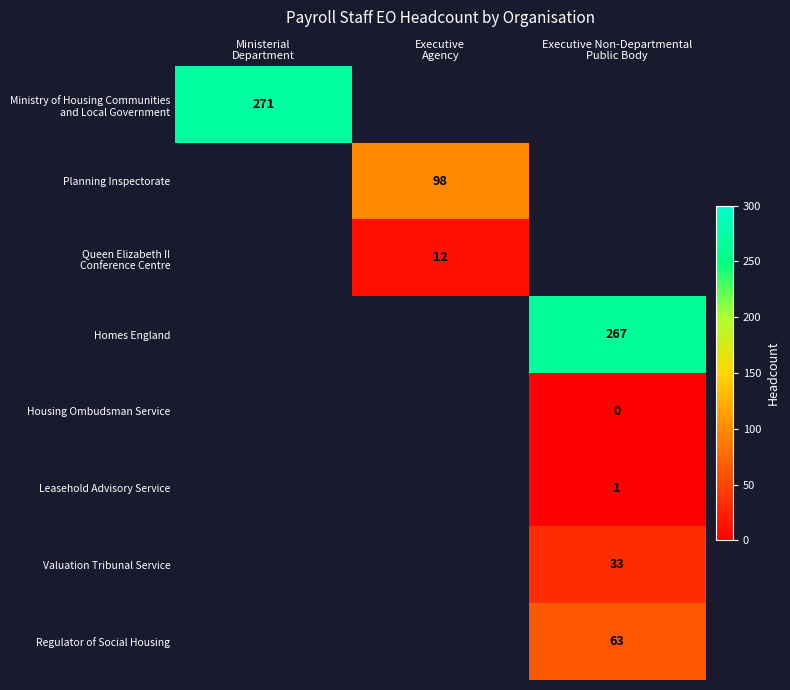

Between Executive
Agency and Executive Non-Departmental
Public Body, which is larger?

Executive Non-Departmental
Public Body